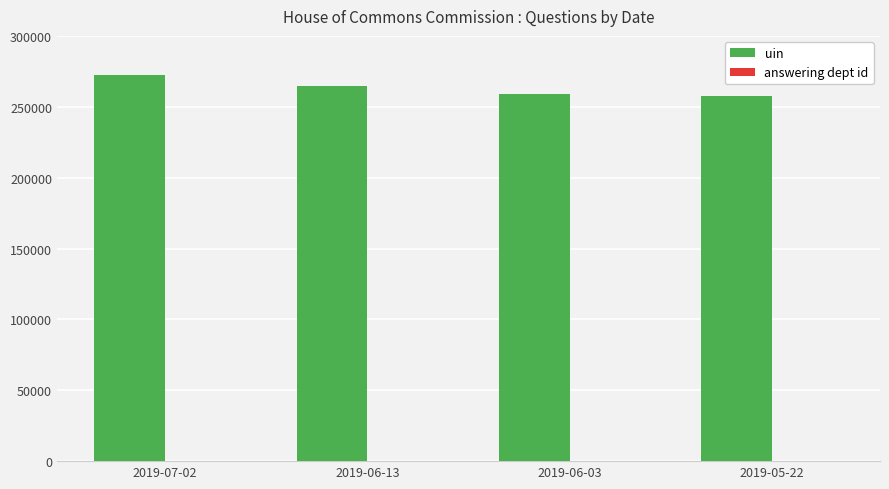

What is the greatest value displayed?

272117